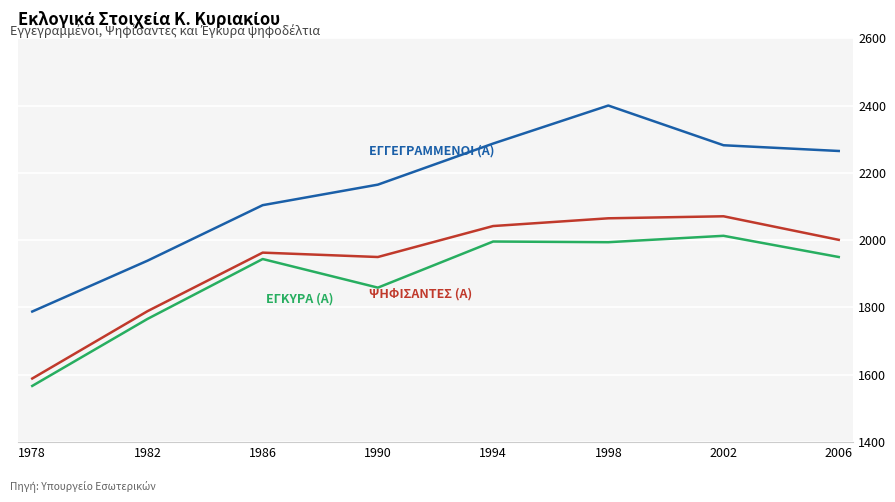

At which category is the sum across all series the highest?

1998